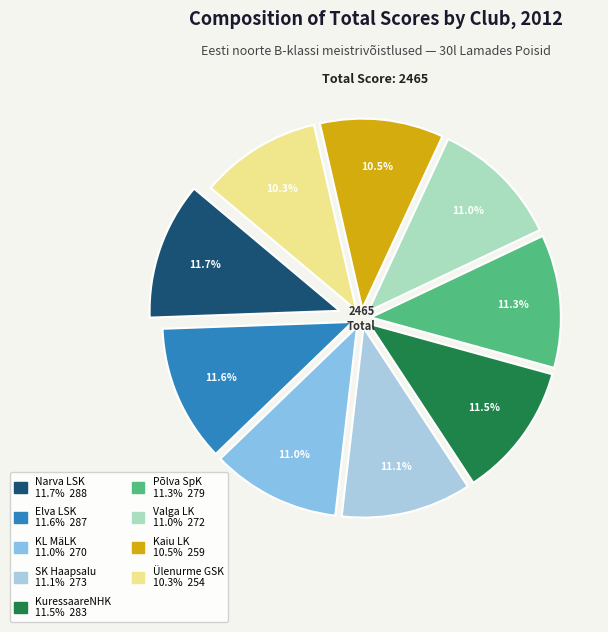

Is it true that KL MäLK is 21% of the pie?

False